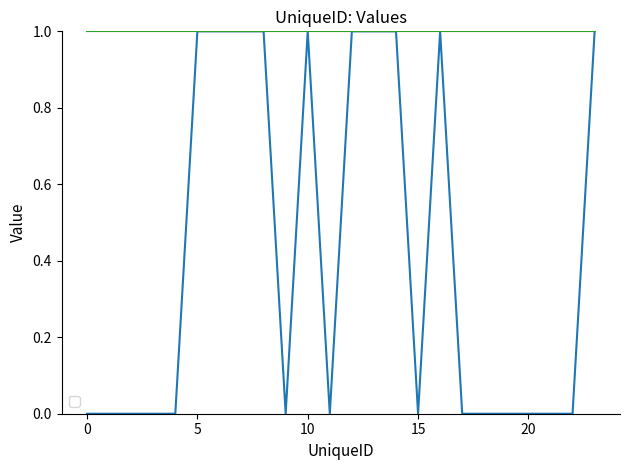

Does the chart display data point markers on the line(s)?

No